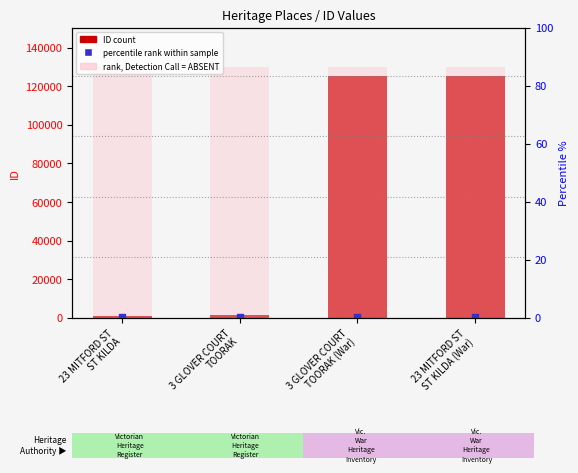

Is the value of ID (count) at 23 MITFORD ST
ST KILDA (War) greater than the value of percentile rank within sample at 23 MITFORD ST
ST KILDA?

Yes